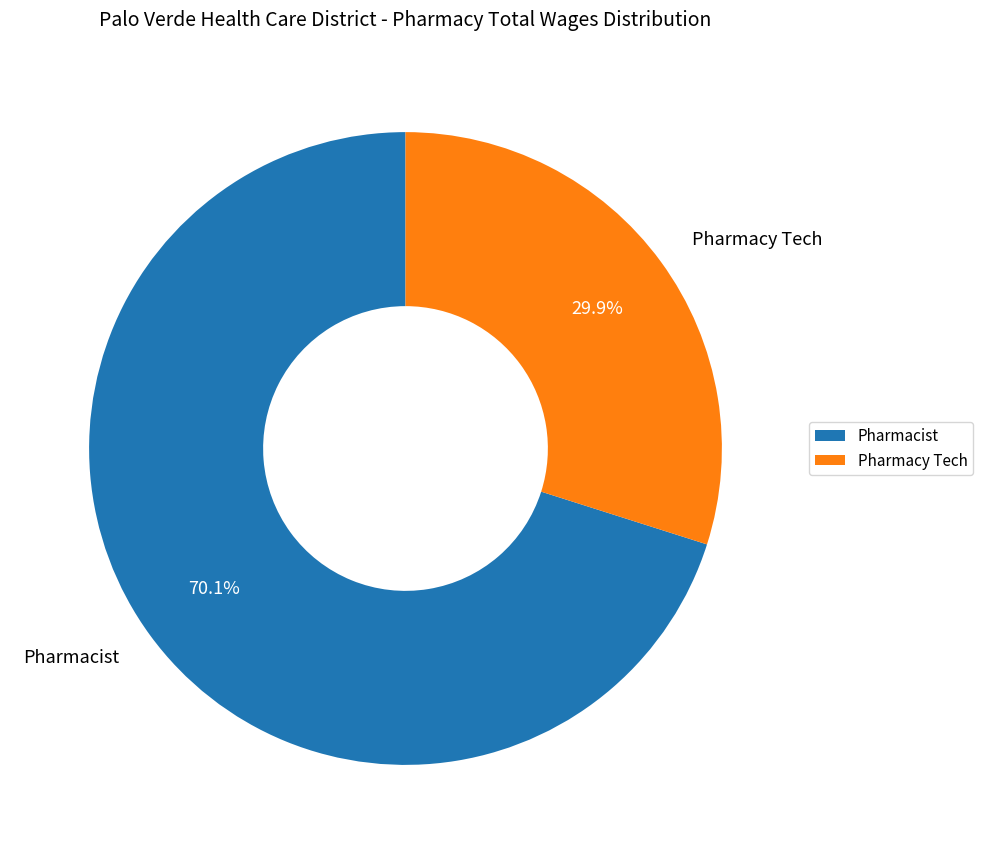

The Pharmacist slice represents 61% of the pie. True or false?

False